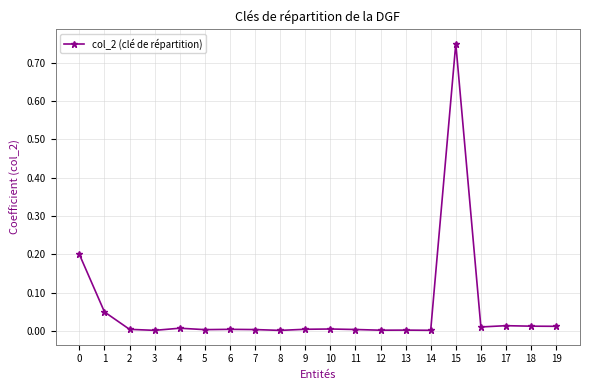

True or false: there are more than 0 points higher than both neighbors.

True